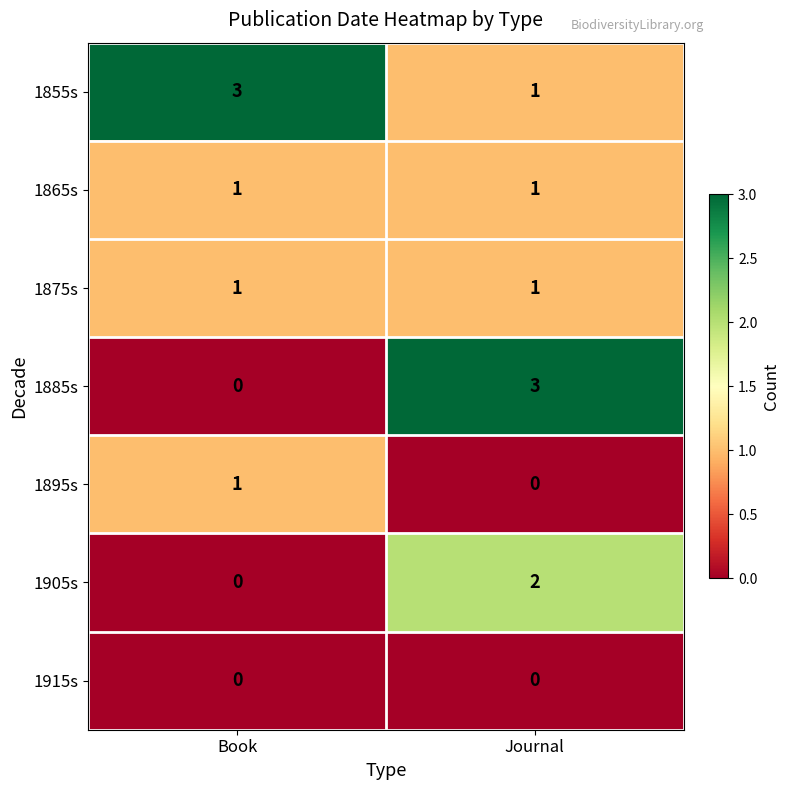

The 1905s series shows 2 at Journal. True or false?

True